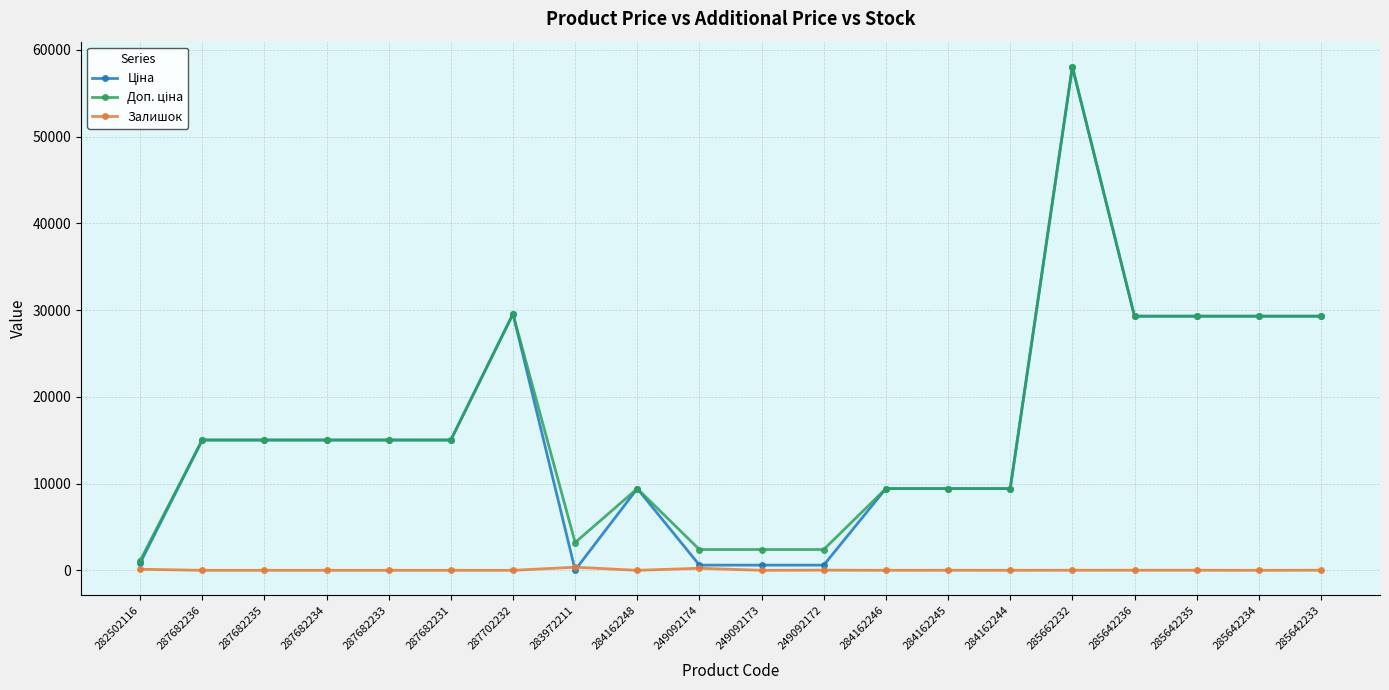

What position from the left is 287682233?

5